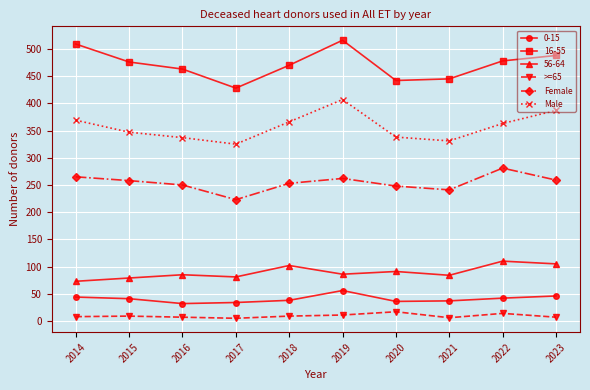

What is the lowest value of the Female series?

223